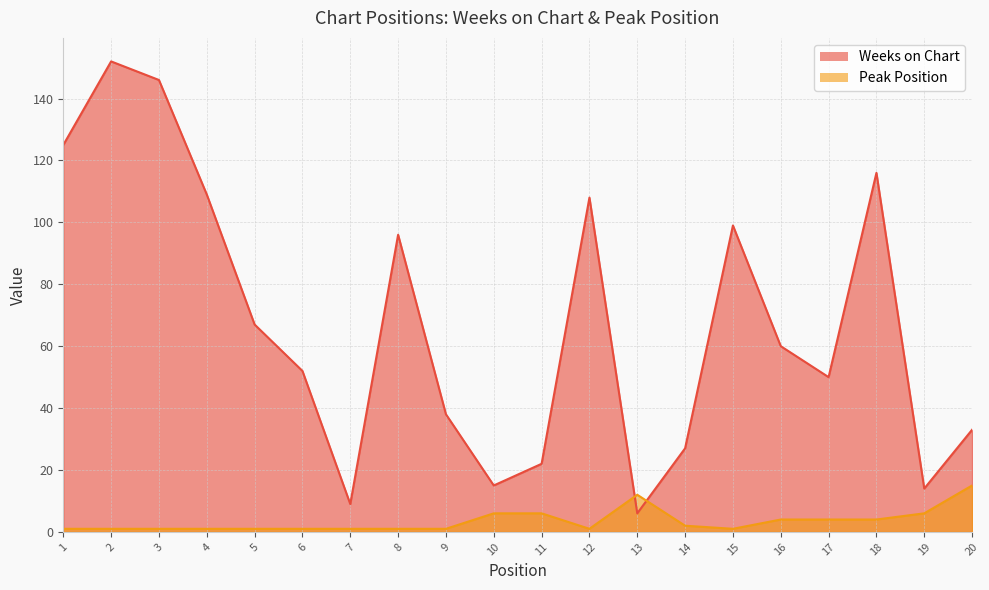

Reading right to left, extract all data points from this chart.

Weeks on Chart: 33	14	116	50	60	99	27	6	108	22	15	38	96	9	52	67	109	146	152	125
Peak Position: 15	6	4	4	4	1	2	12	1	6	6	1	1	1	1	1	1	1	1	1